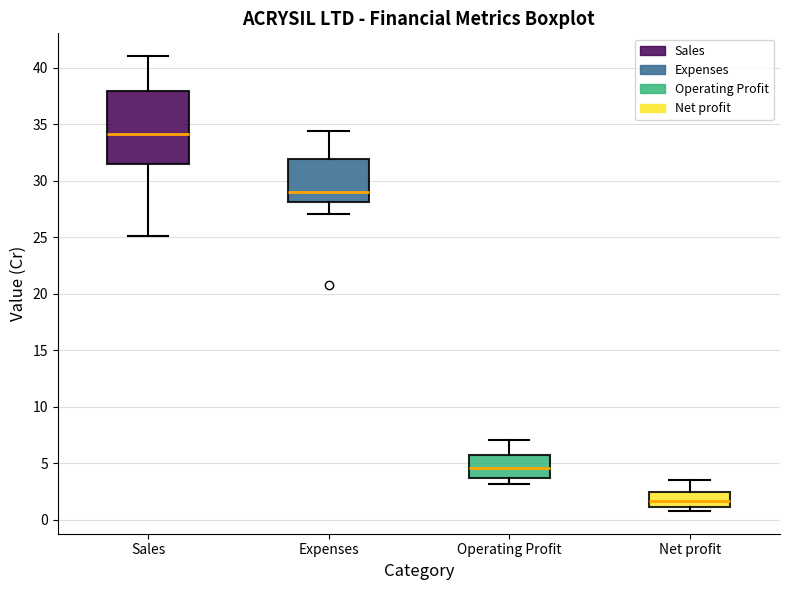

Reading left to right, read every box against the y-axis: the position of its median line, the range the box covers, and the ends of its whiskers. The values are not printed on the chart, so give them approximately, as read against the axis.

Sales: median 34.0, box 31.5 to 38.0, whiskers 25.0 to 41.0
Expenses: median 29.0, box 28.0 to 32.0, whiskers 27.0 to 34.5
Operating Profit: median 4.5, box 4.0 to 6.0, whiskers 3.0 to 7.0
Net profit: median 1.5, box 1.0 to 2.5, whiskers 1.0 (just below the box's lower edge) to 3.5